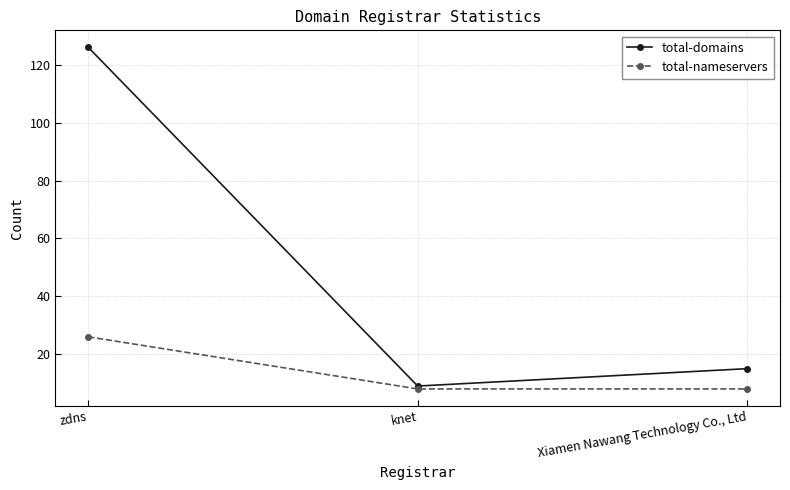

List the series in order of their peak value, highest first.

total-domains, total-nameservers